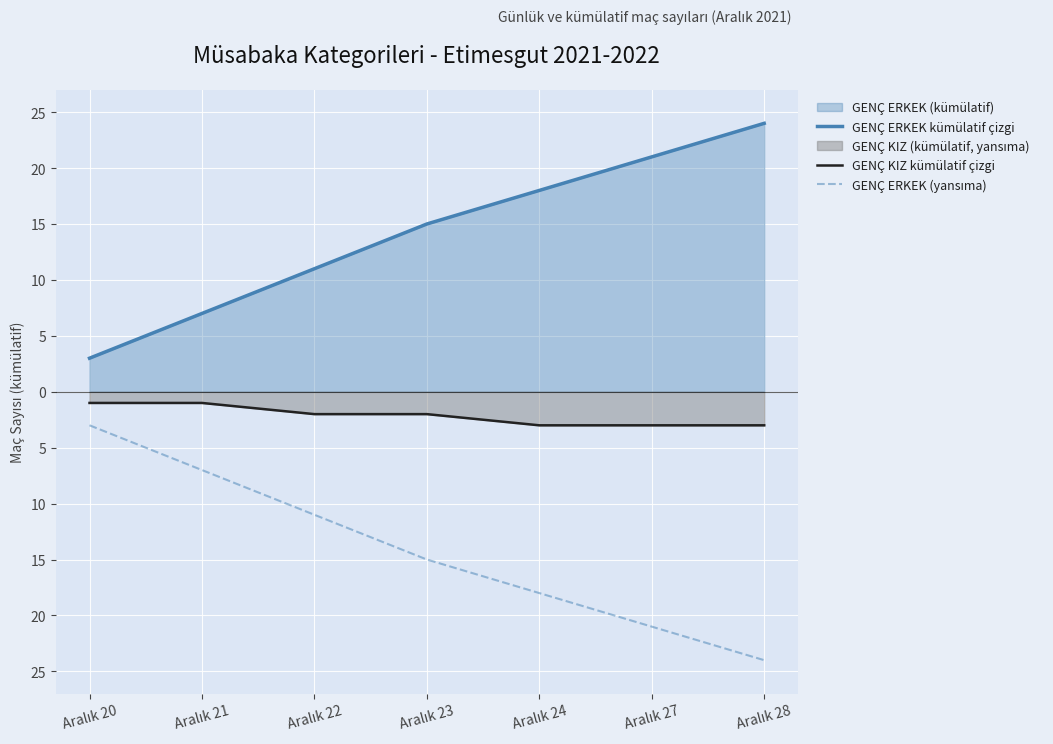

True or false: GENÇ ERKEK (yansıma) and GENÇ KIZ kümülatif çizgi intersect in this chart.

False